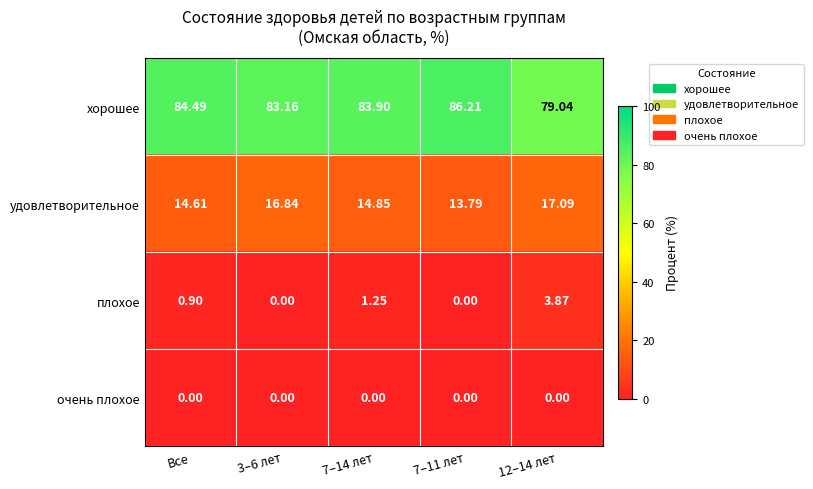

Which series has the largest total across all categories?

хорошее